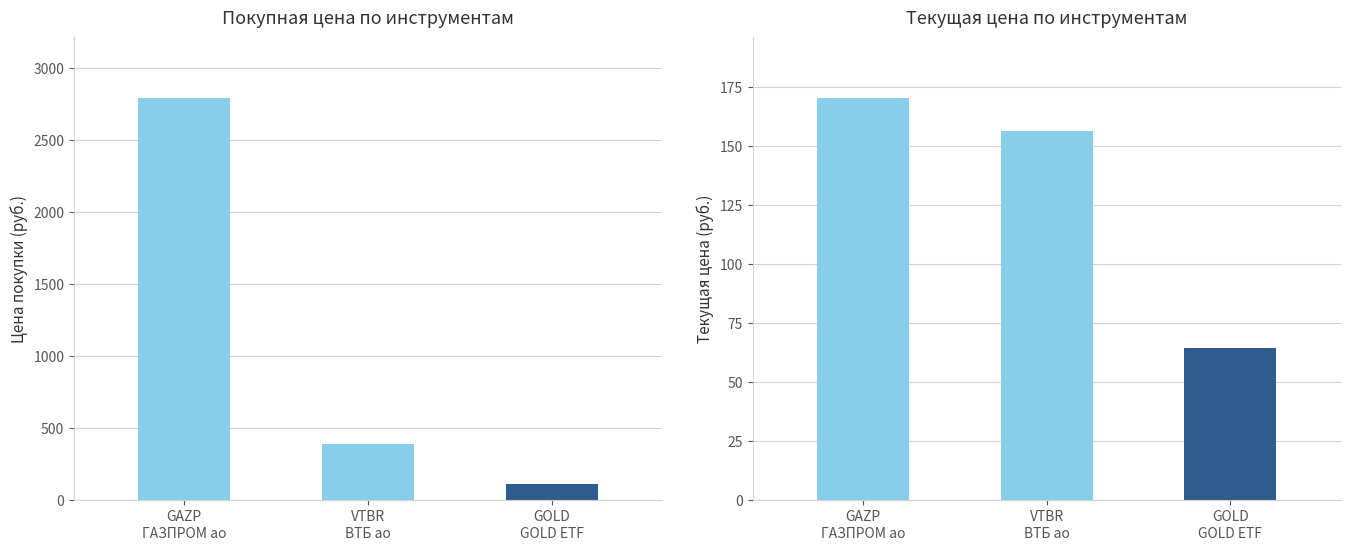

List the labels in order of Покупная цена (руб.) value, smallest first.

GOLD
GOLD ETF, VTBR
ВТБ ао, GAZP
ГАЗПРОМ ао